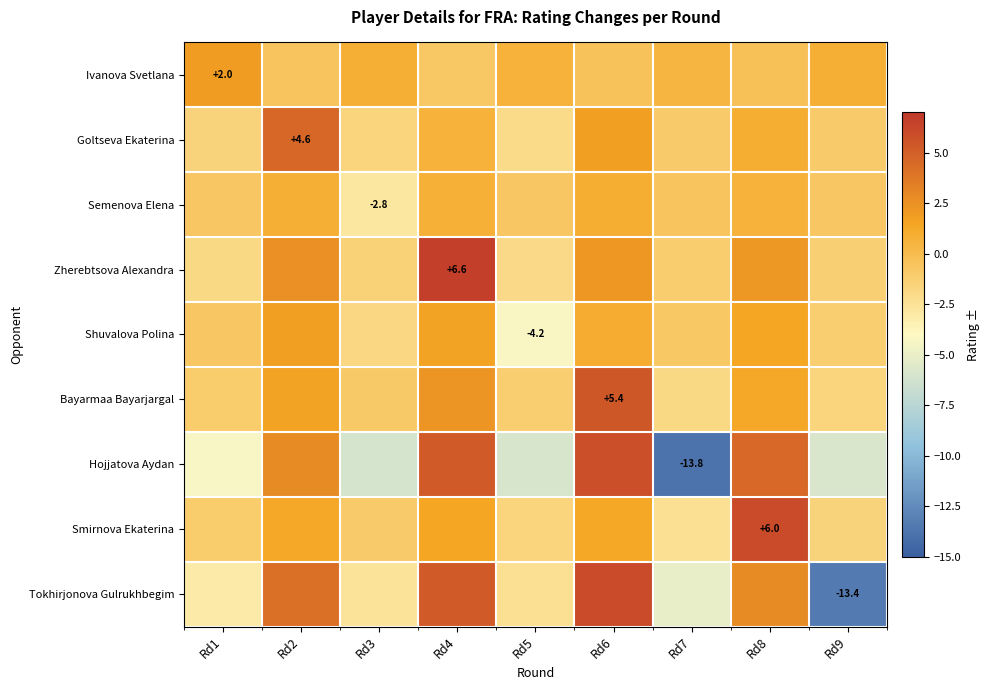

Count the number of data series in this chart.

9